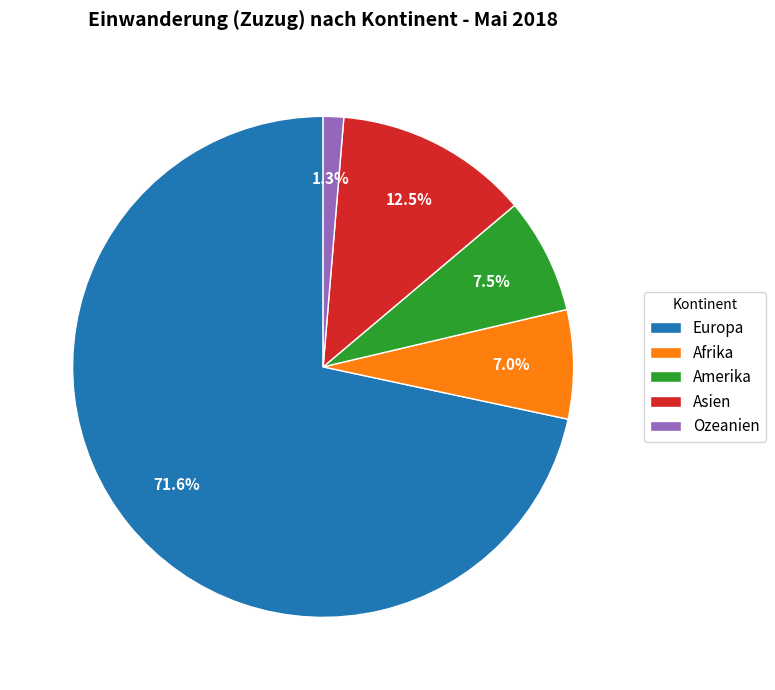

Between Asien and Ozeanien, which is larger?

Asien